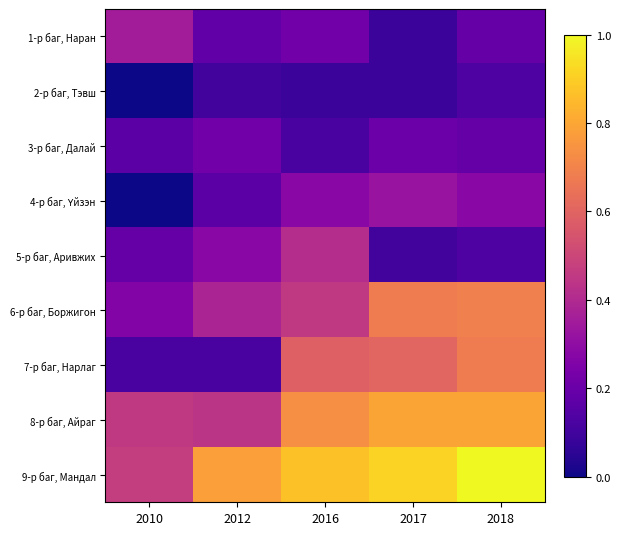

At which category does the chart reach its minimum across all series?

2010